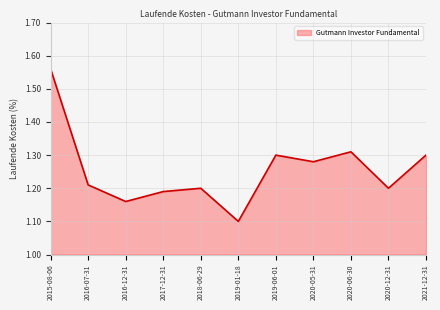

How many values are between 1 and 2?

11